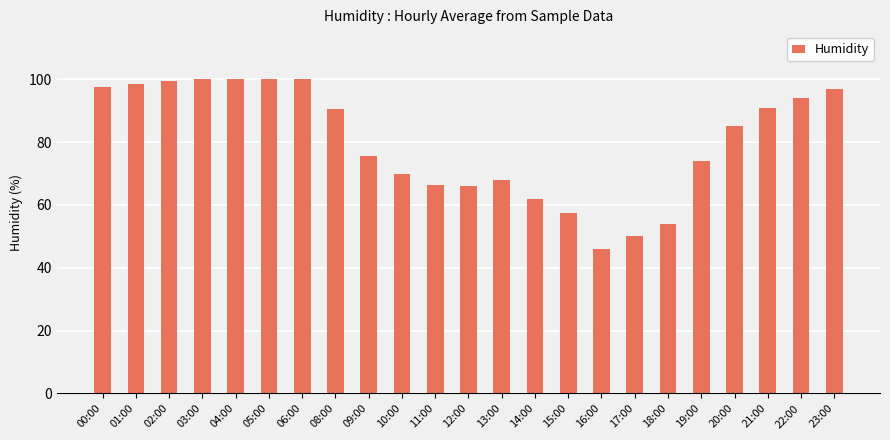

Reading left to right, list all the values displayed in this chart.

97.5	98.5	99.5	100.0	100.0	100.0	100.0	90.5	75.5	70.0	66.5	66.0	68.0	62.0	57.5	46.0	50.0	54.0	74.0	85.0	91.0	94.0	97.0